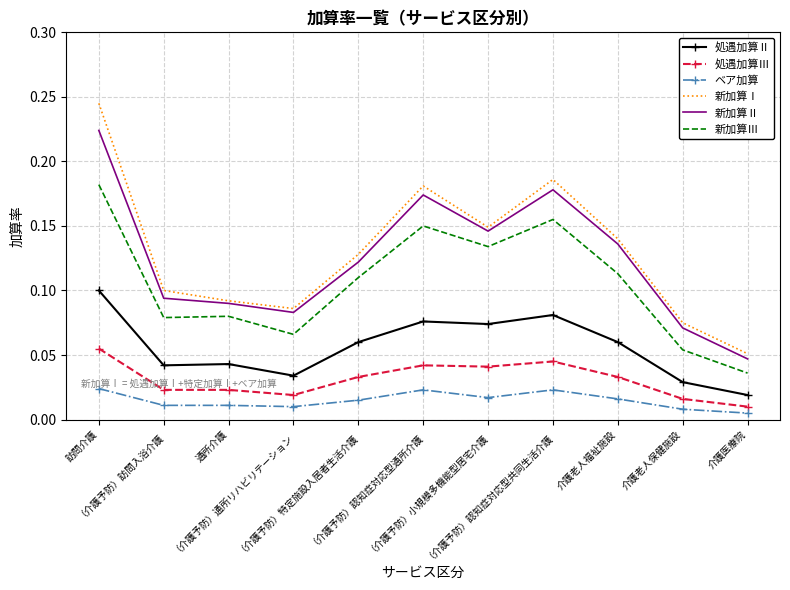

True or false: 新加算Ⅰ and 処遇加算Ⅱ intersect in this chart.

False